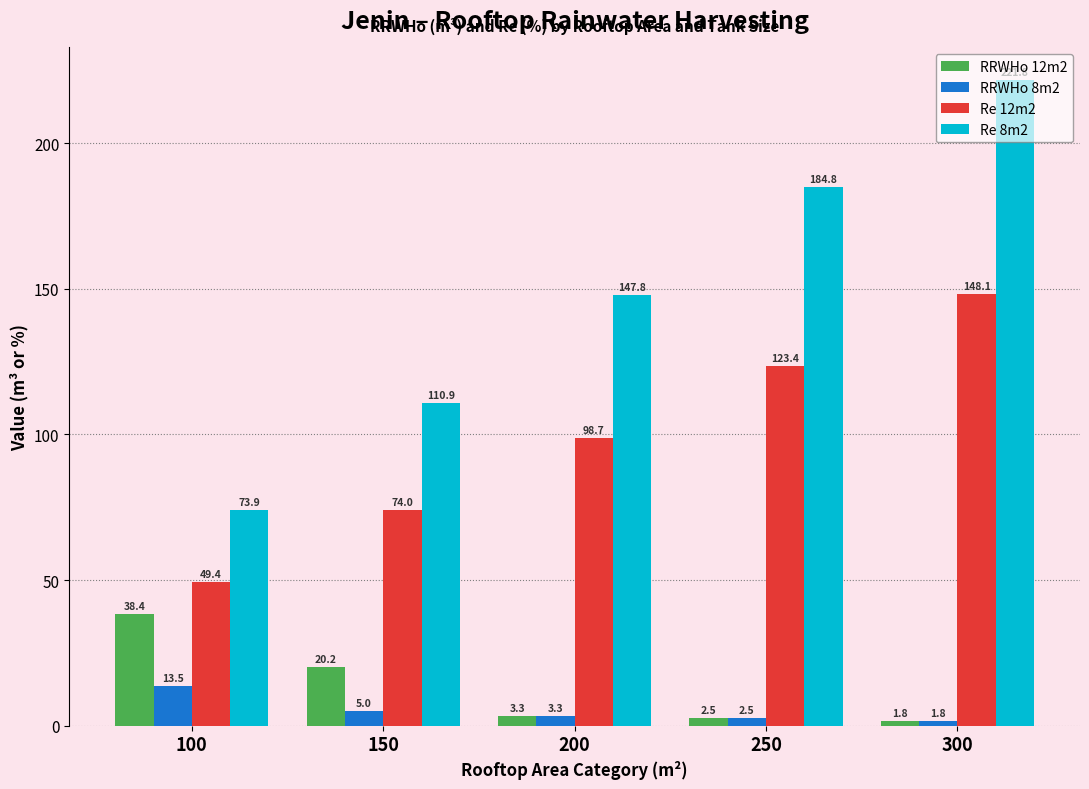

Between 150 and 250, which series saw the biggest shift?

Re 8m2